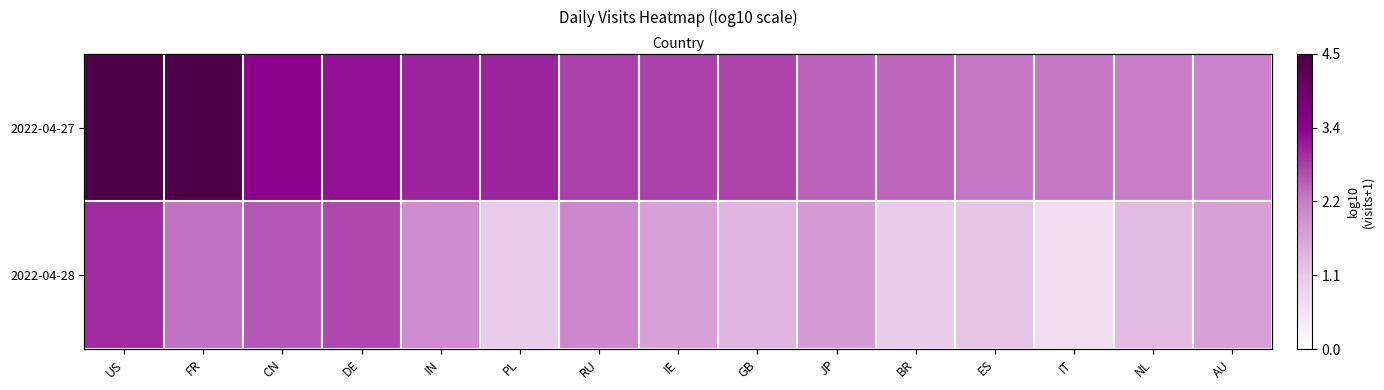

List the labels in order of 2022-04-27 value, largest first.

US, FR, CN, DE, IN, PL, RU, IE, GB, JP, BR, ES, IT, NL, AU